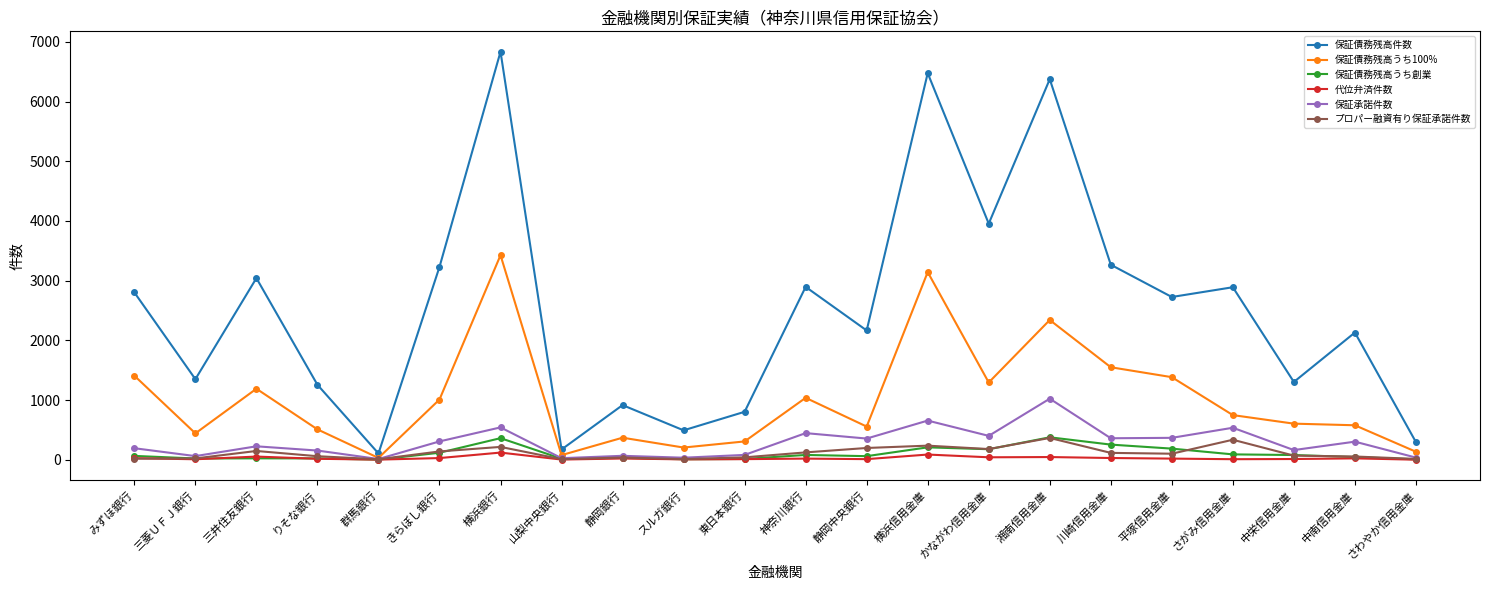

At which category is the sum across all series the highest?

横浜銀行